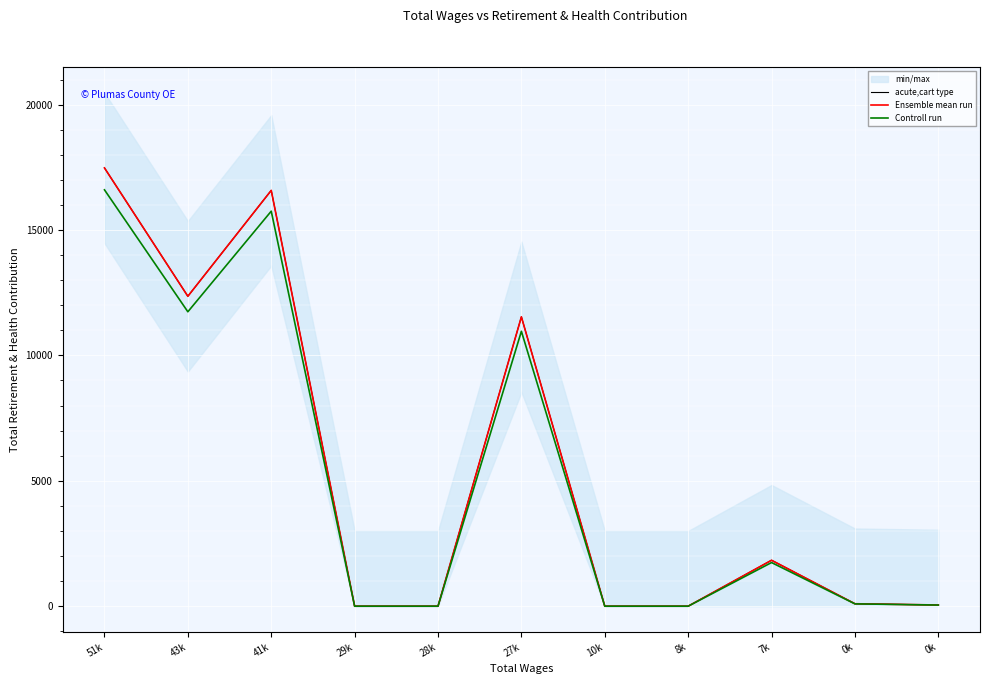

What is the average value of the Ensemble mean run series?

5447.9